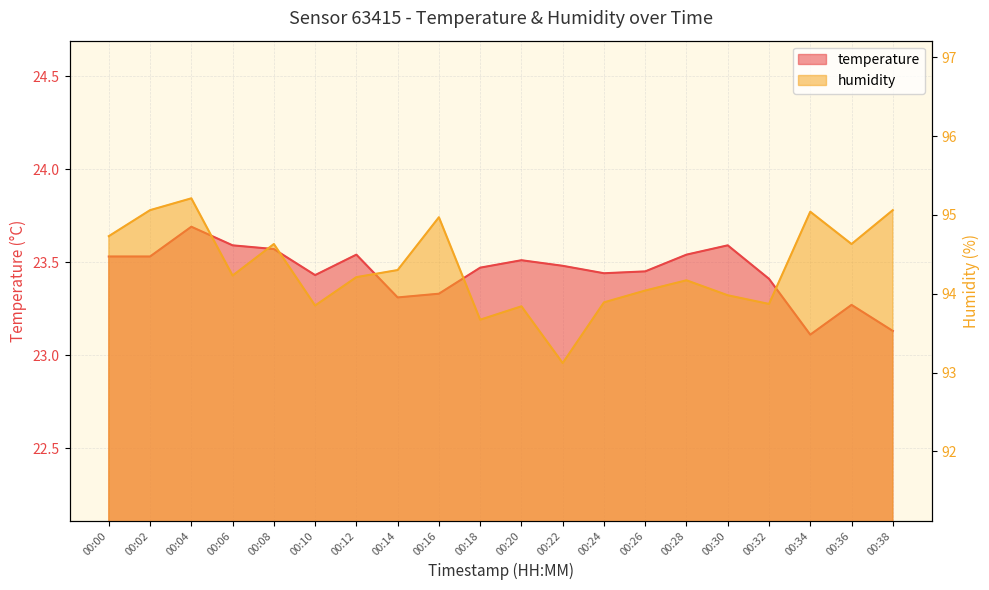

What value does the humidity series have at 00:02?

95.1